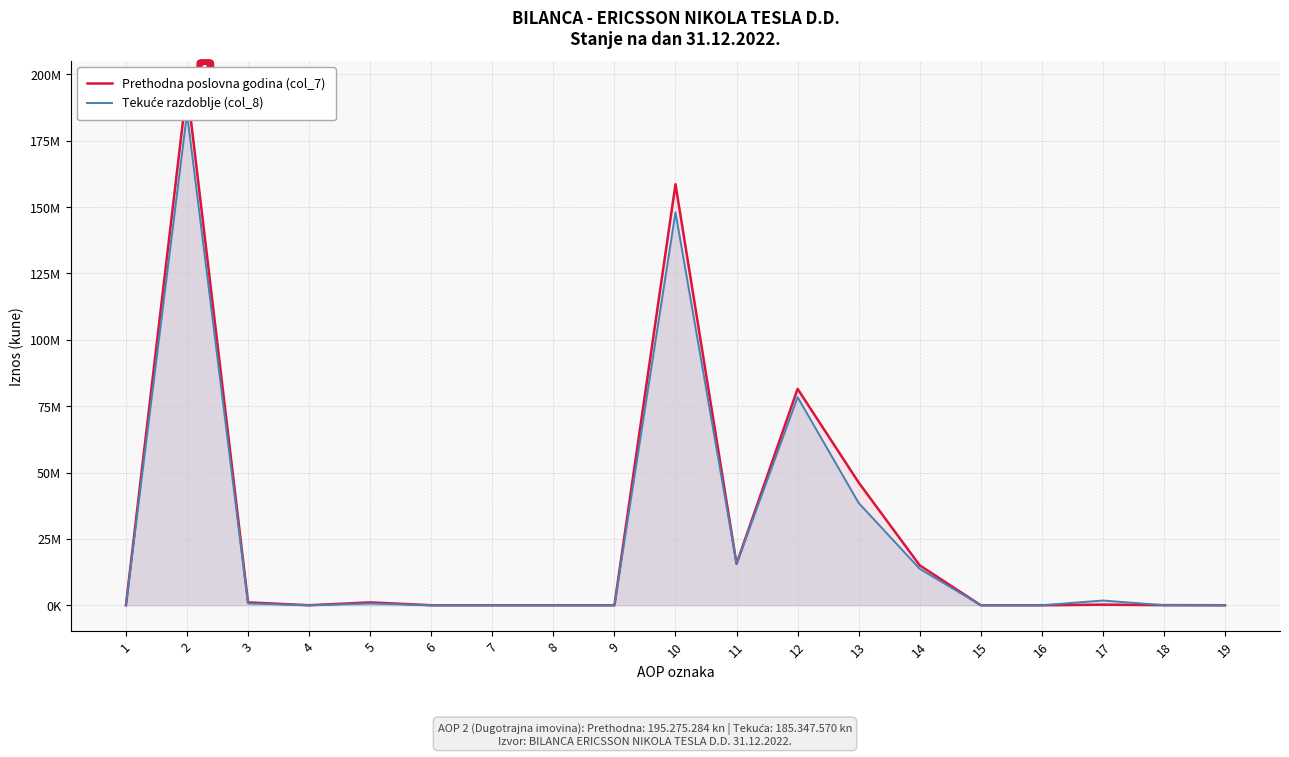

How many values in the Tekuće razdoblje (col_8) series exceed 25247?

9